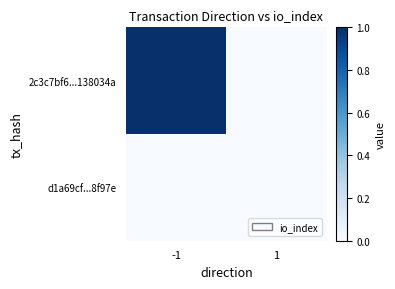

Which series has the largest total across all categories?

2c3c7bf6...138034a